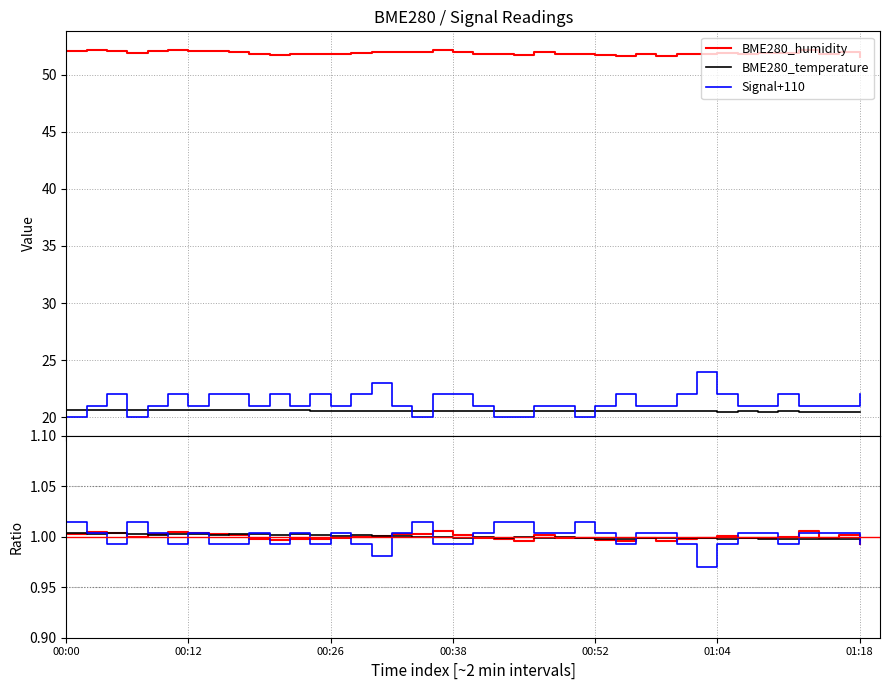

True or false: Signal and Signal+110 intersect in this chart.

False